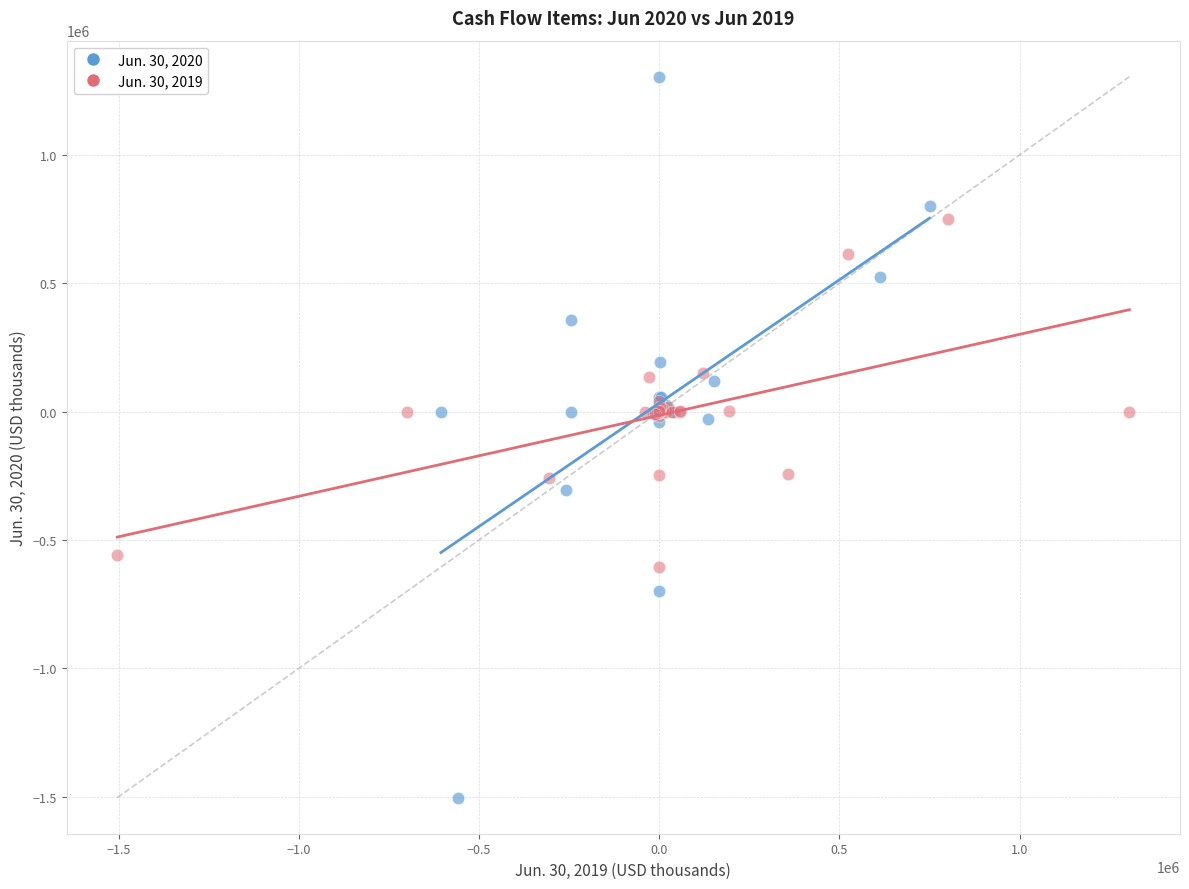

Which series has the largest Y range (max minus min)?

Jun. 30, 2020